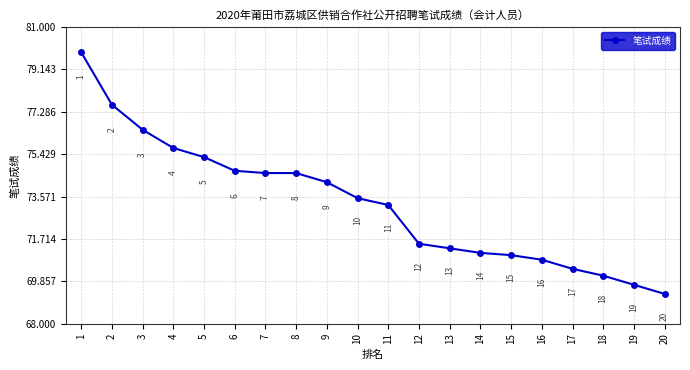

True or false: the data shows 128.1 at 1.

False